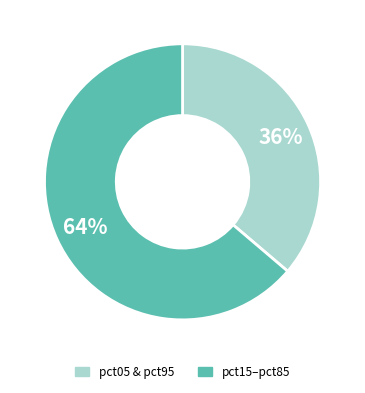

To the nearest percent, what is the difference between the pct15–pct85 and pct05 & pct95 slice percentages?

28%